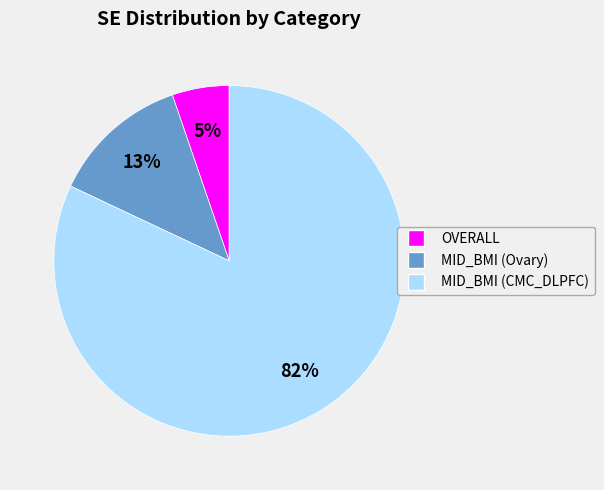

Combined, do MID_BMI (Ovary) and MID_BMI (CMC_DLPFC) account for over 50%?

Yes